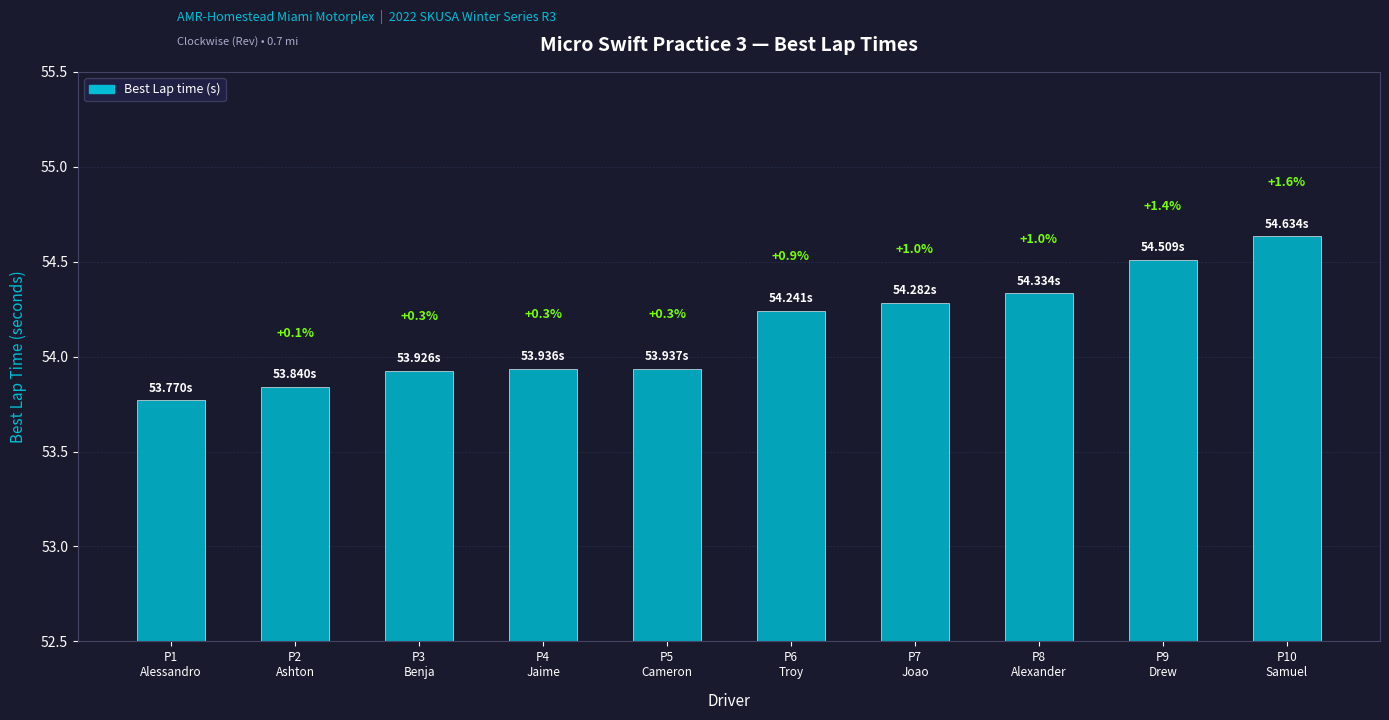

Reading left to right, list all the values displayed in this chart.

P1
Alessandro=53.8	P2
Ashton=53.8	P3
Benja=53.9	P4
Jaime=53.9	P5
Cameron=53.9	P6
Troy=54.2	P7
Joao=54.3	P8
Alexander=54.3	P9
Drew=54.5	P10
Samuel=54.6